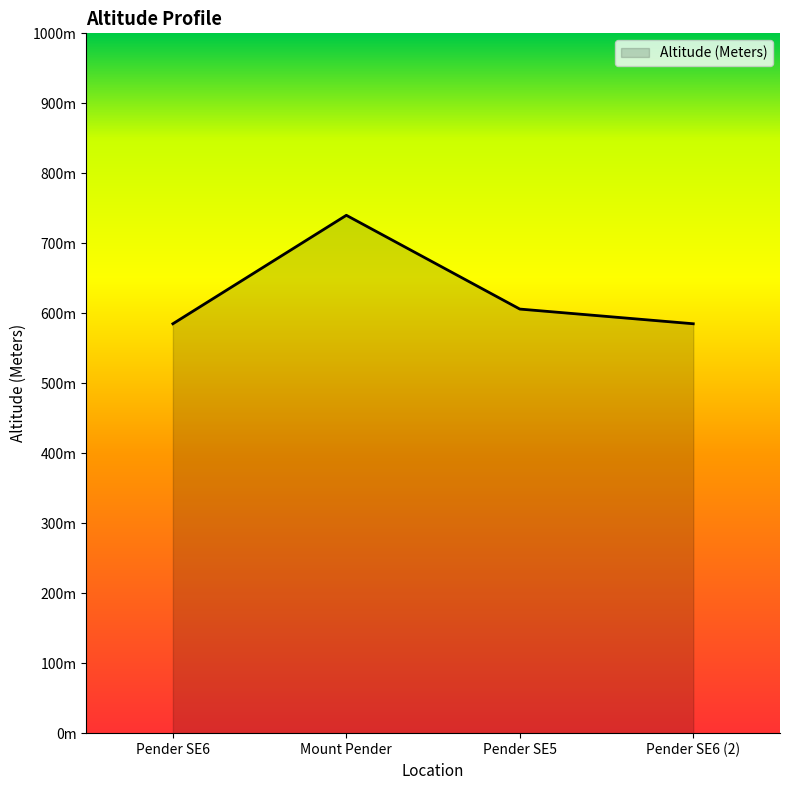

Is this an area chart (filled region under the line)?

Yes